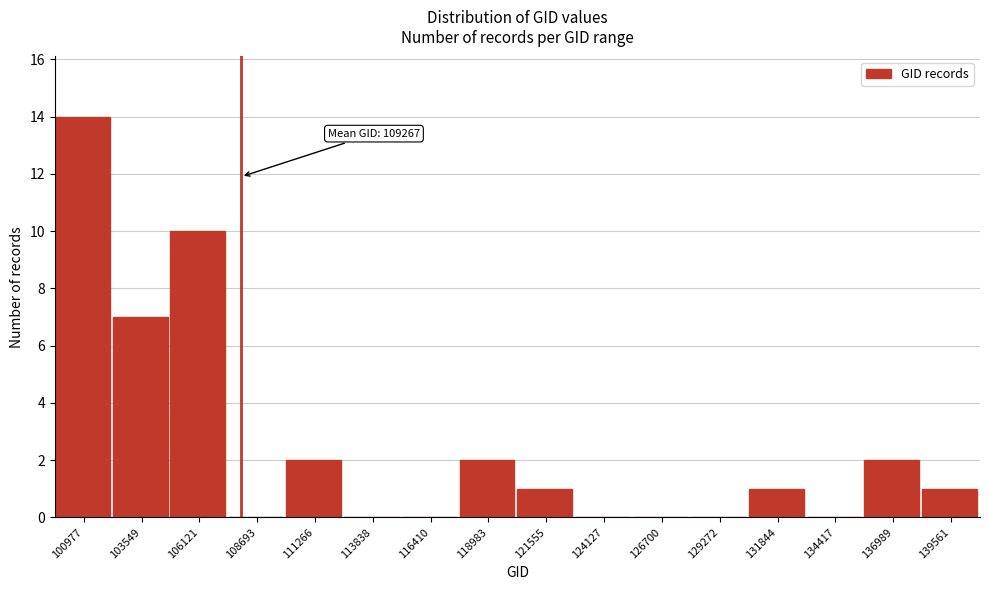

Reading right to left, extract all data points from this chart.

139561=1	136989=2	134417=0	131844=1	129272=0	126700=0	124127=0	121555=1	118983=2	116410=0	113838=0	111266=2	108693=0	106121=10	103549=7	100977=14